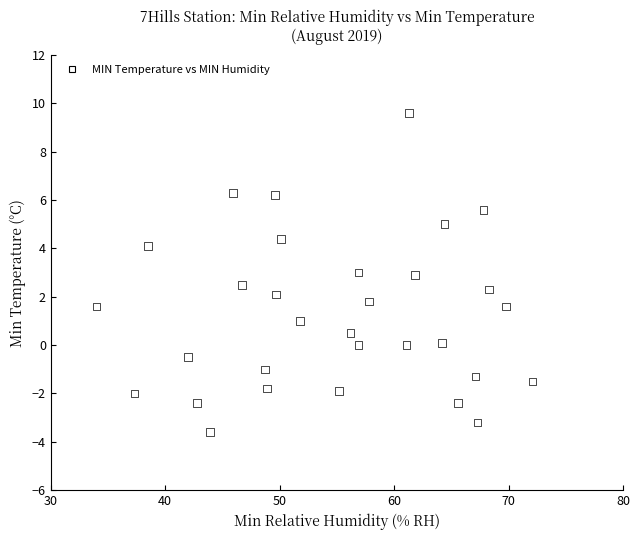

What is the range of X values (max minus min)?

38.1